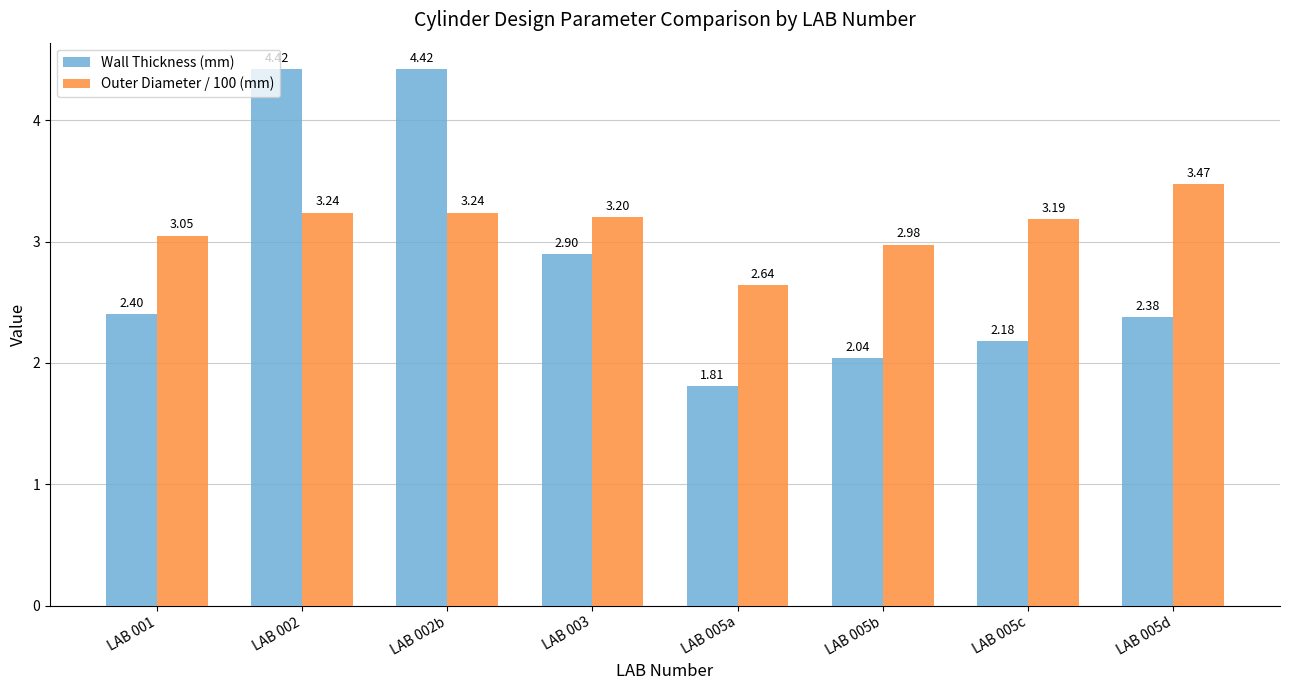

Are the bars grouped side by side (vs. stacked)?

Yes